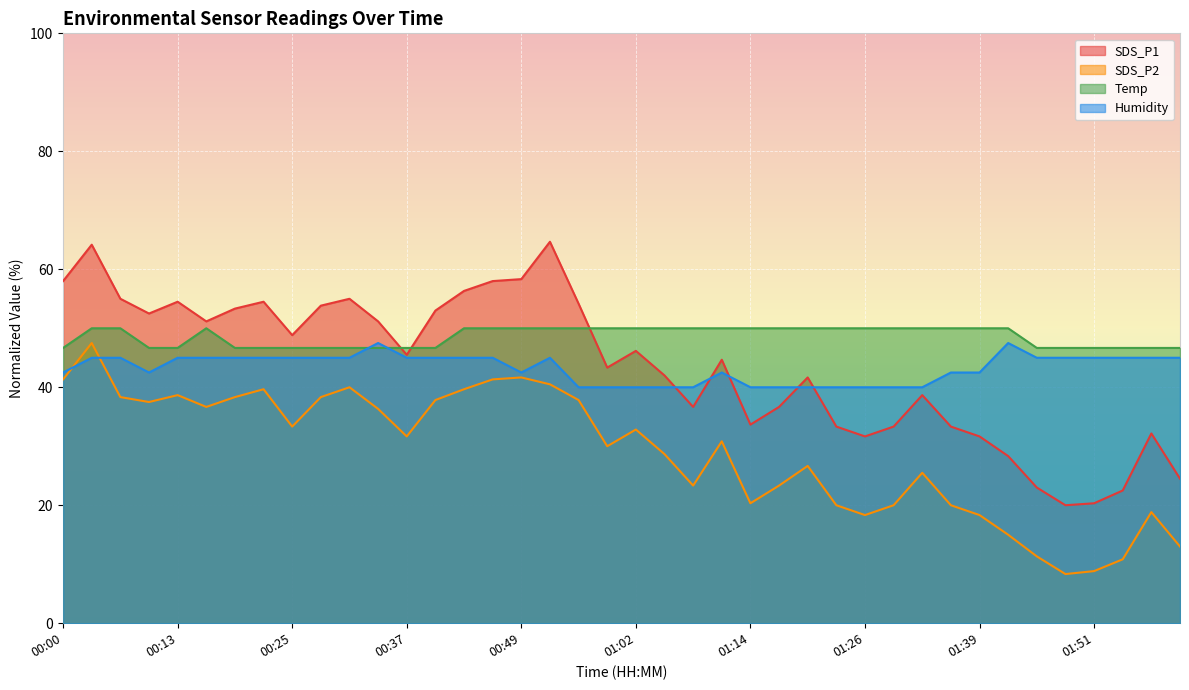

Between 00:31 and 01:57, which series saw the biggest shift?

SDS_P1